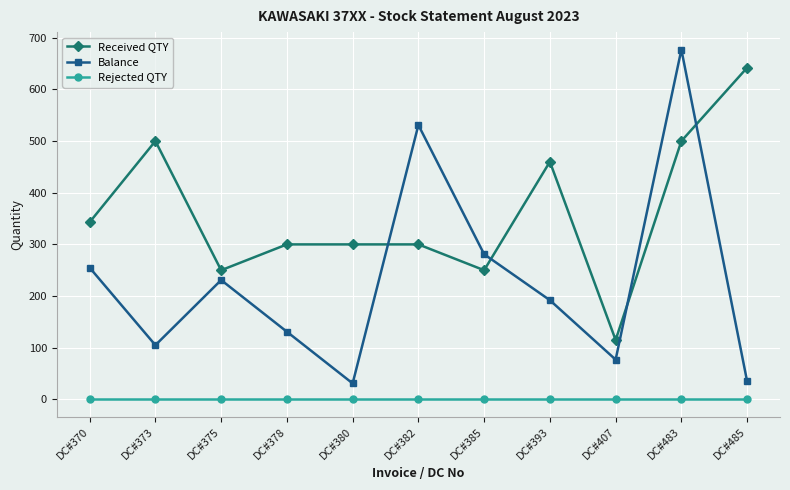

At which category is the sum across all series the highest?

DC#483